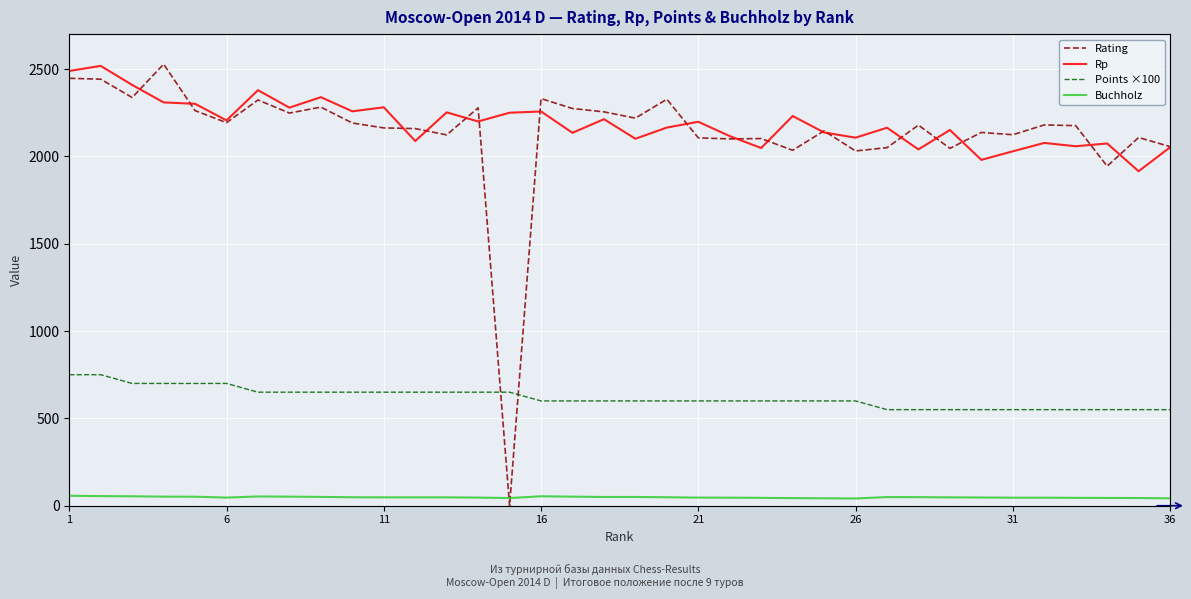

What is the average value of the Buchholz series?

48.2